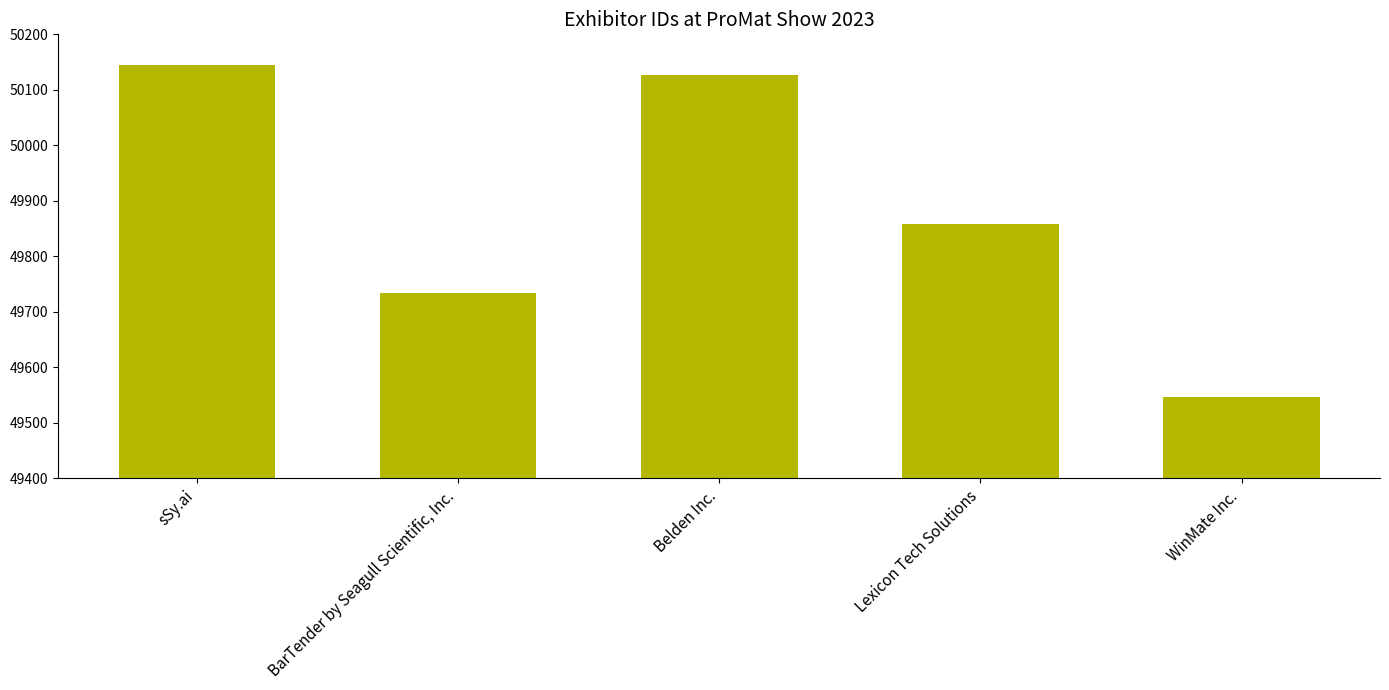

The value at BarTender by Seagull Scientific, Inc. is 75190. True or false?

False